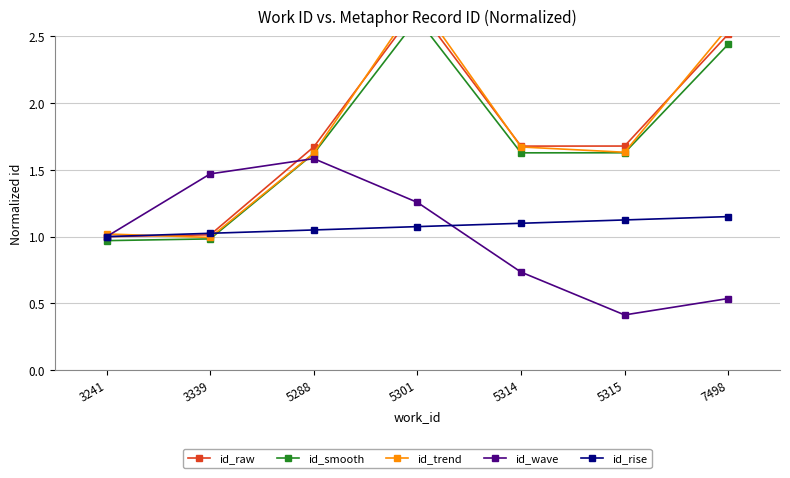

Reading right to left, transcribe all the data shown in this chart.

id_raw: 7498=2.5	5315=1.7	5314=1.7	5301=2.7	5288=1.7	3339=1.0	3241=1.0
id_smooth: 7498=2.4	5315=1.6	5314=1.6	5301=2.6	5288=1.6	3339=1.0	3241=1.0
id_trend: 7498=2.6	5315=1.6	5314=1.7	5301=2.8	5288=1.6	3339=1.0	3241=1.0
id_wave: 7498=0.5	5315=0.4	5314=0.7	5301=1.3	5288=1.6	3339=1.5	3241=1.0
id_rise: 7498=1.1	5315=1.1	5314=1.1	5301=1.1	5288=1.1	3339=1.0	3241=1.0